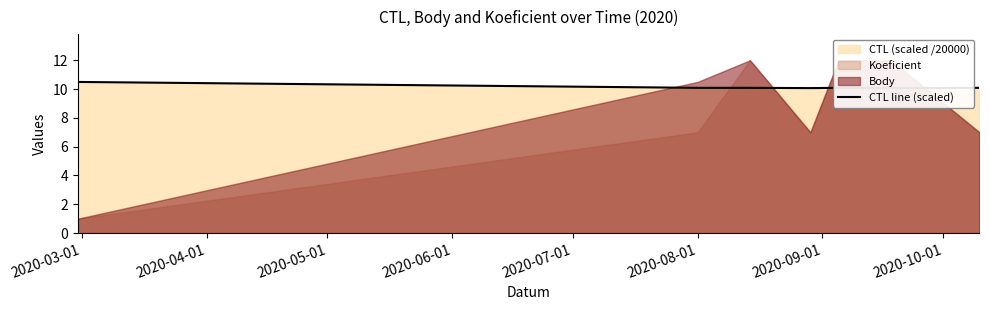

Reading left to right, extract all data points from this chart.

10.5	10.1	10.1	10.1	10.1	10.1	10.1